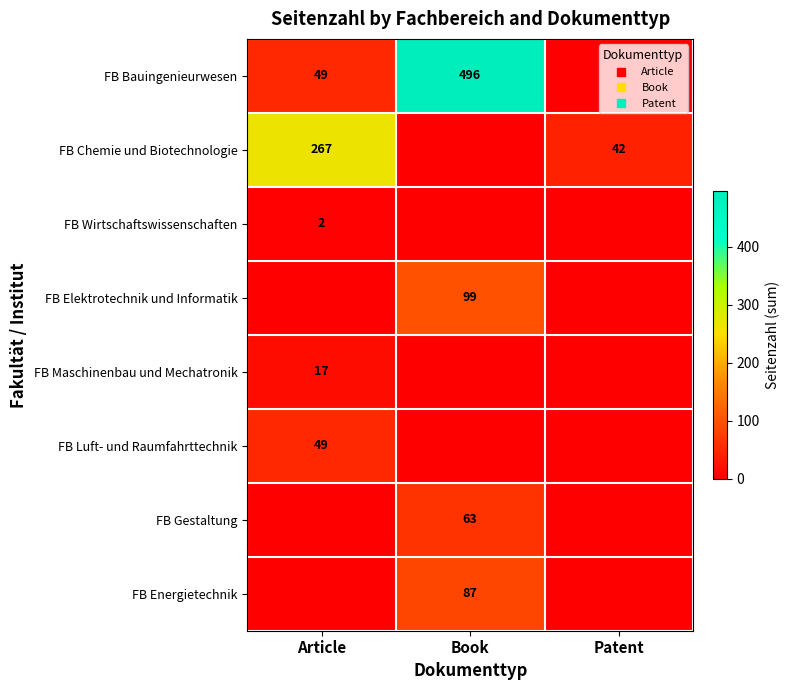

At how many categories does at least one series exceed 442?

1